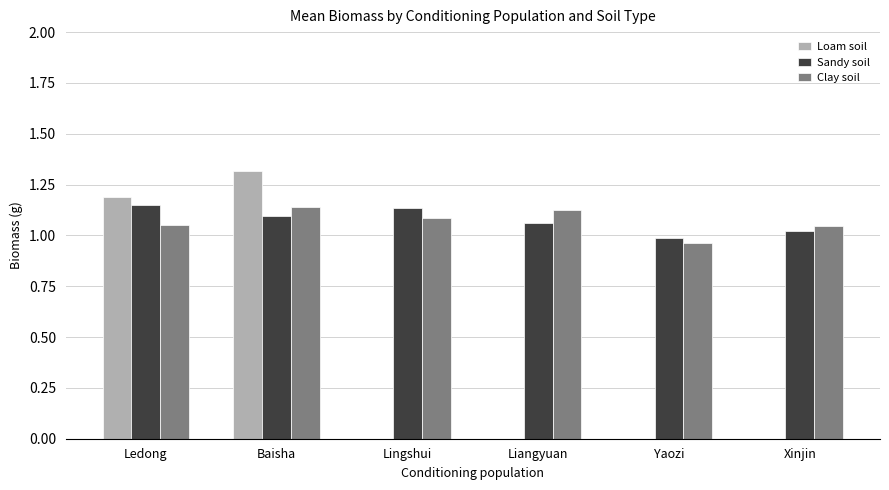

The Clay soil series shows 1.1 at Ledong. True or false?

True